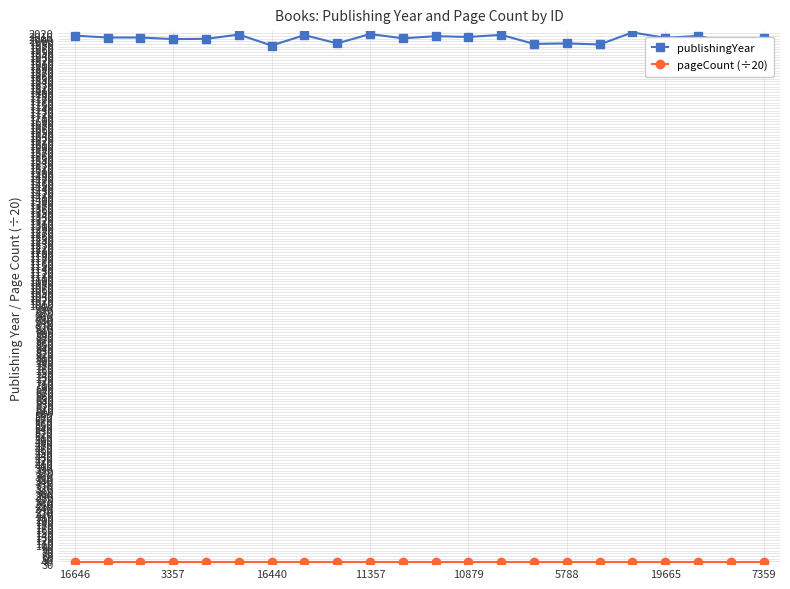

What is the greatest value displayed?

2023